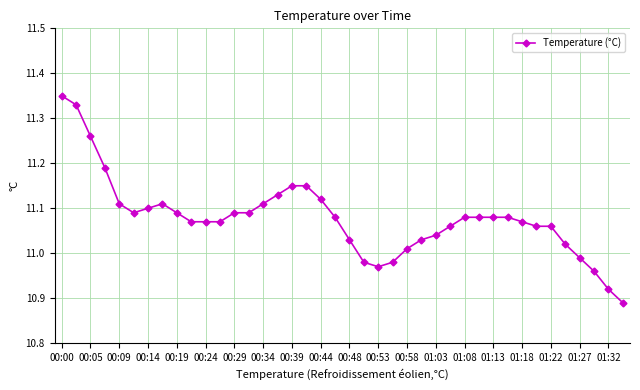

What is the difference between the maximum and minimum values?

0.5